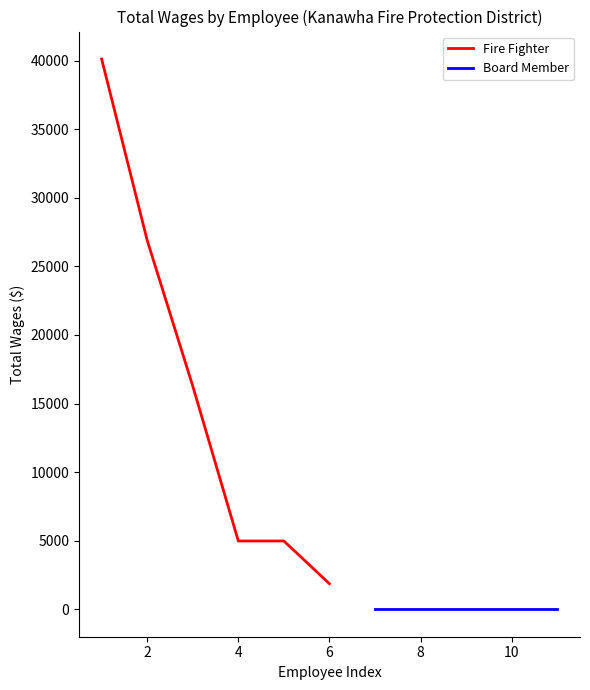

The value of Fire Fighter at 2 is 26896. True or false?

True